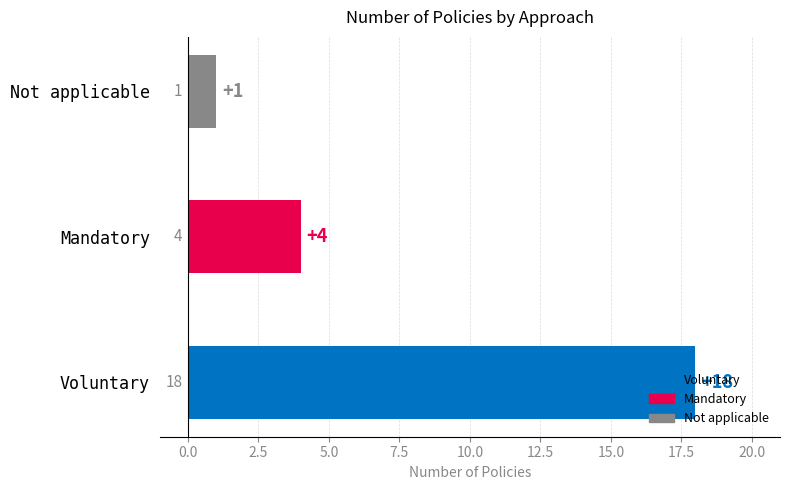

The value at Mandatory is 7. True or false?

False